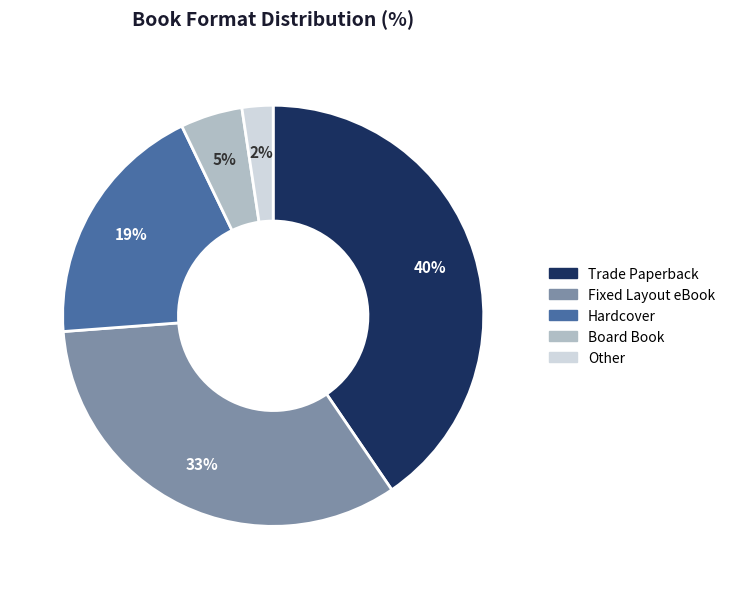

How many slices are in this pie chart?

5